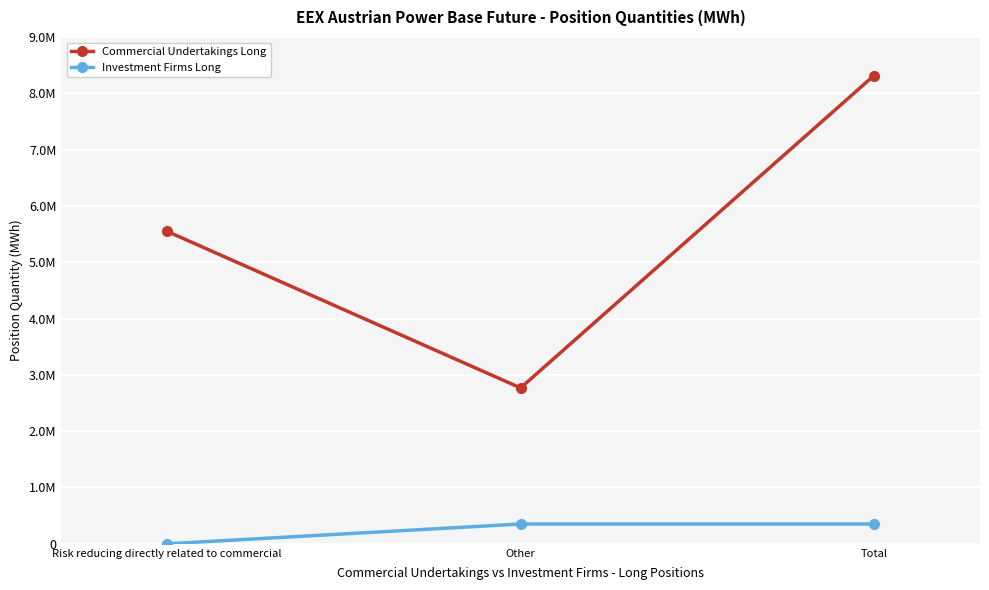

Count the Commercial Undertakings Long values in the range 2767846 to 8315008.

3